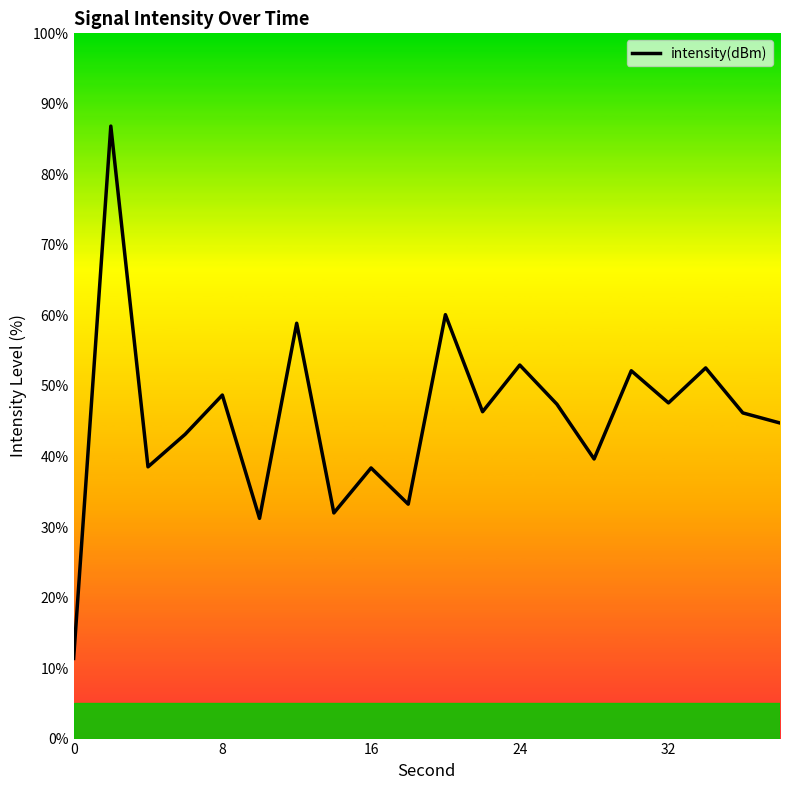

What is the maximum value shown in the chart?

86.8